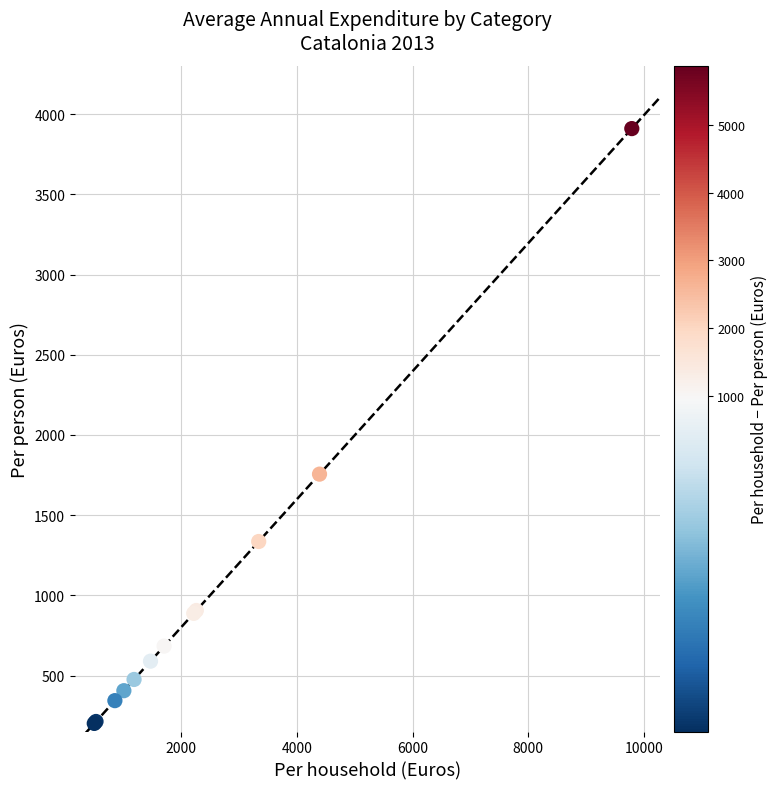

What Y value in the scatter plot is closest to 2056?

1756